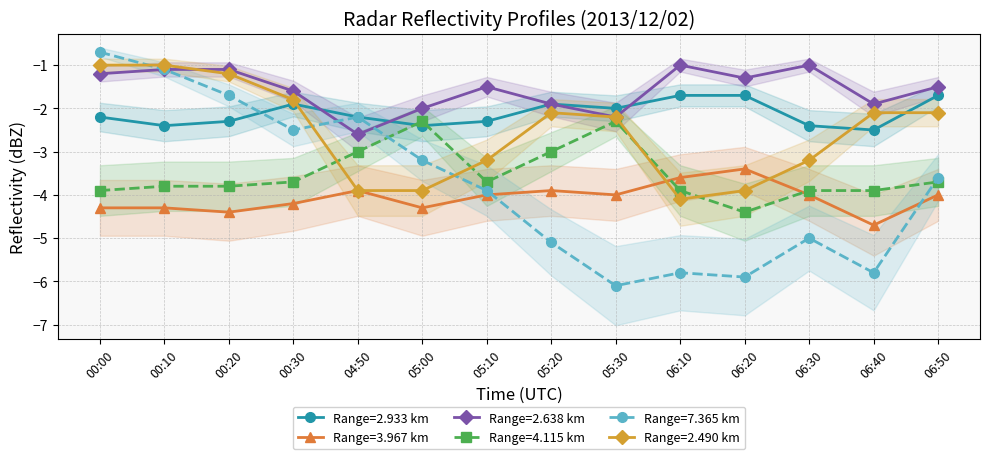

Where is the first local maximum for 3.967?

04:50